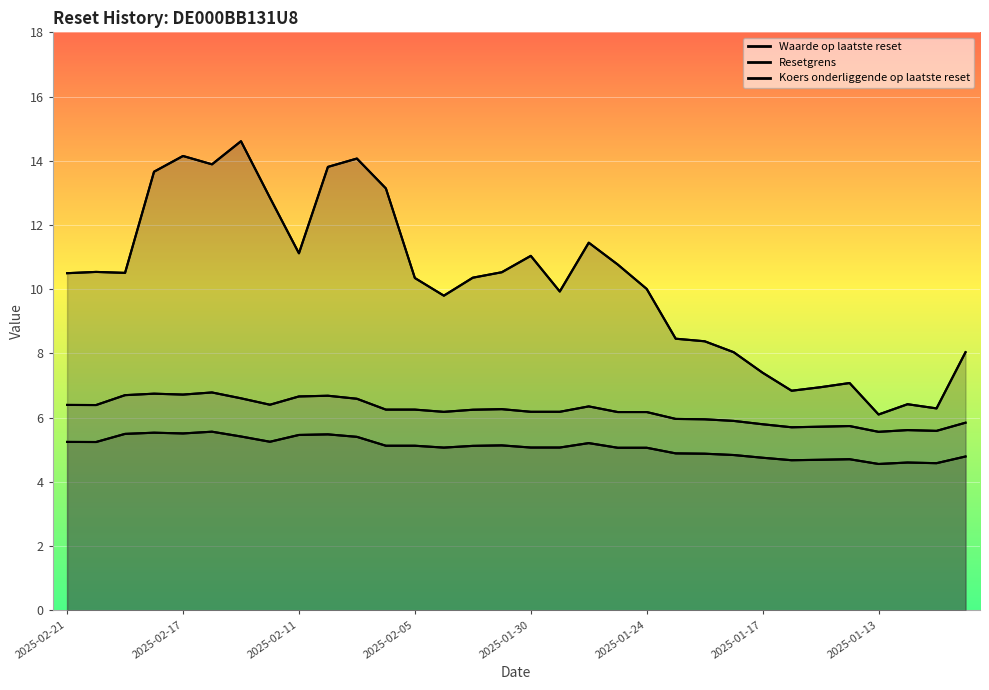

True or false: Koers onderliggende op laatste reset and Resetgrens cross at least once.

False